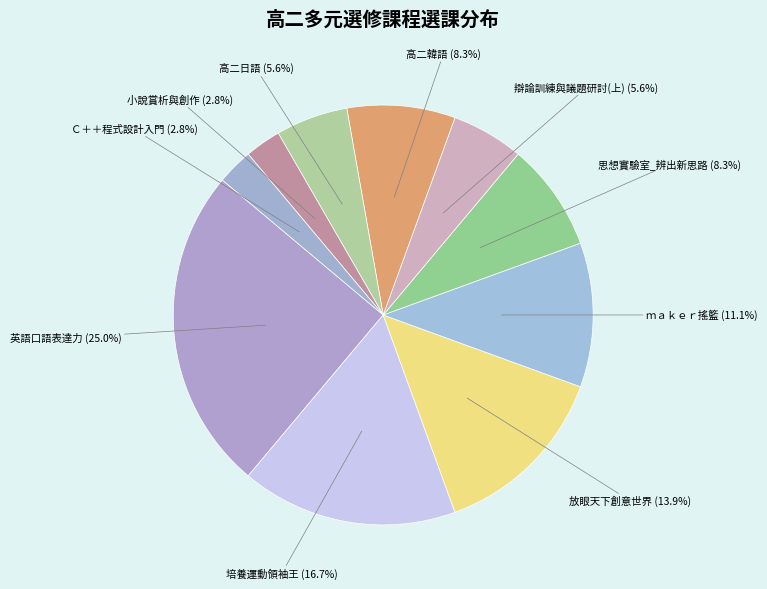

To the nearest percent, what percentage of the pie is 小說賞析與創作?

3%